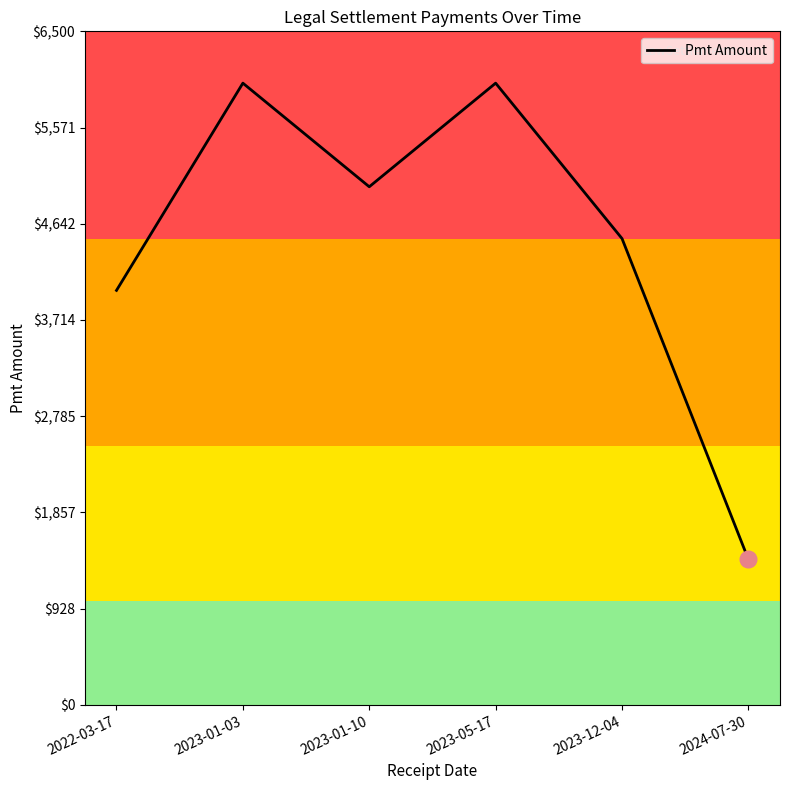

What is the minimum value shown in the chart?

1403.5